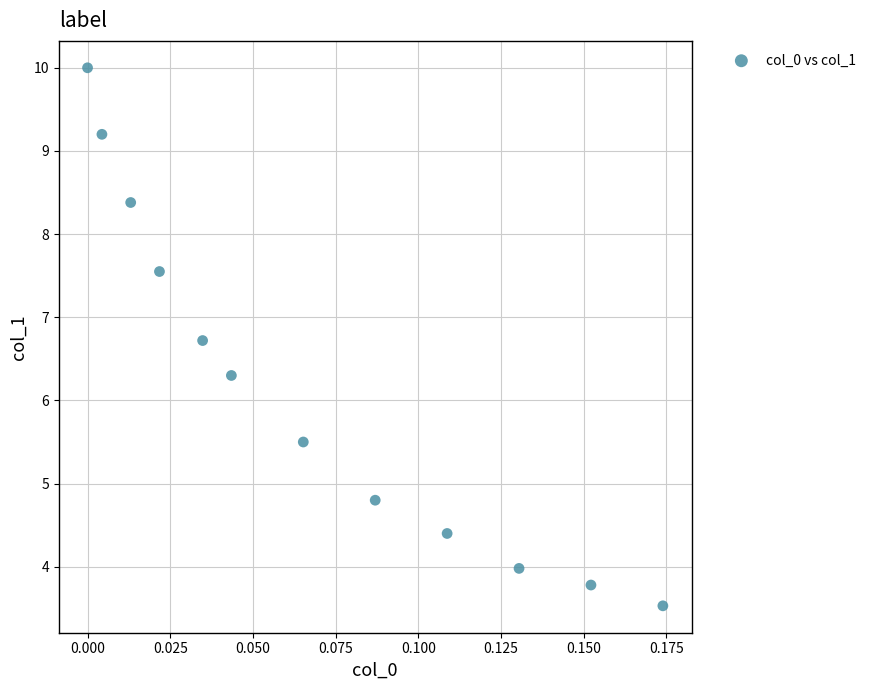

What Y value in the scatter plot is closest to 6?

6.3